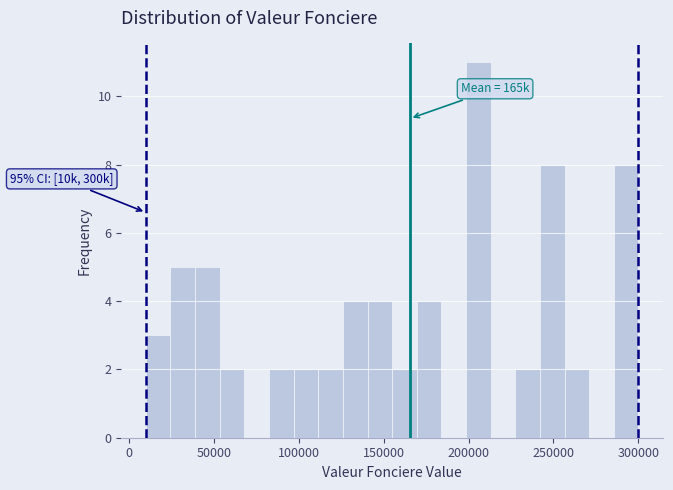

Read against the x-axis, roughly where is the centre of the tallest bar?

205000